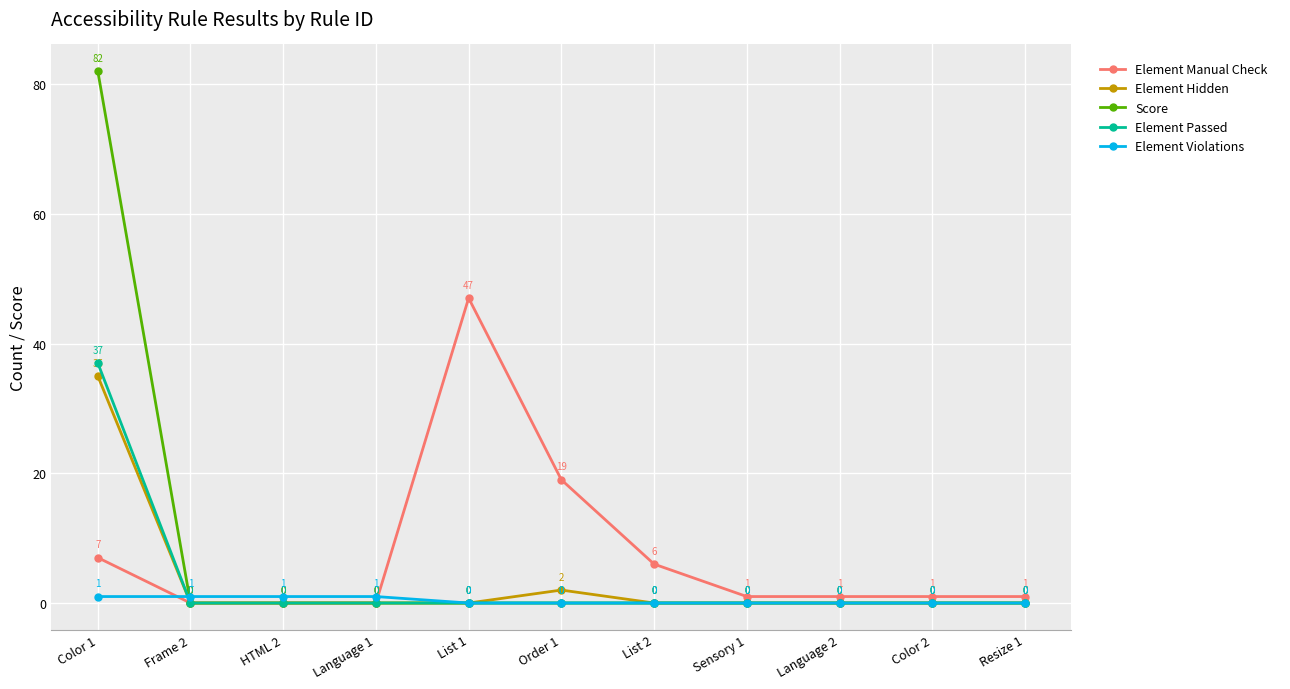

Between which two adjacent categories do Element Manual Check and Element Violations first intersect?

Color 1 and Frame 2